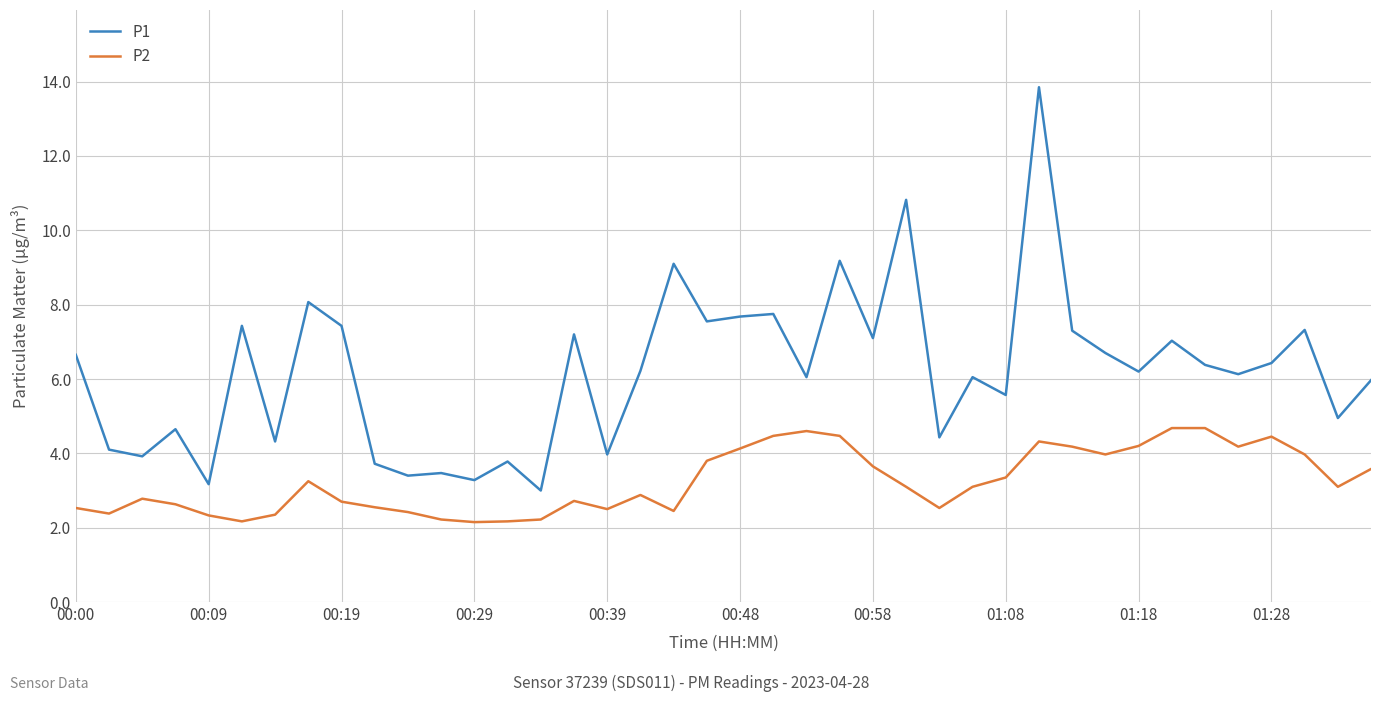

Which series has the largest total across all categories?

P1